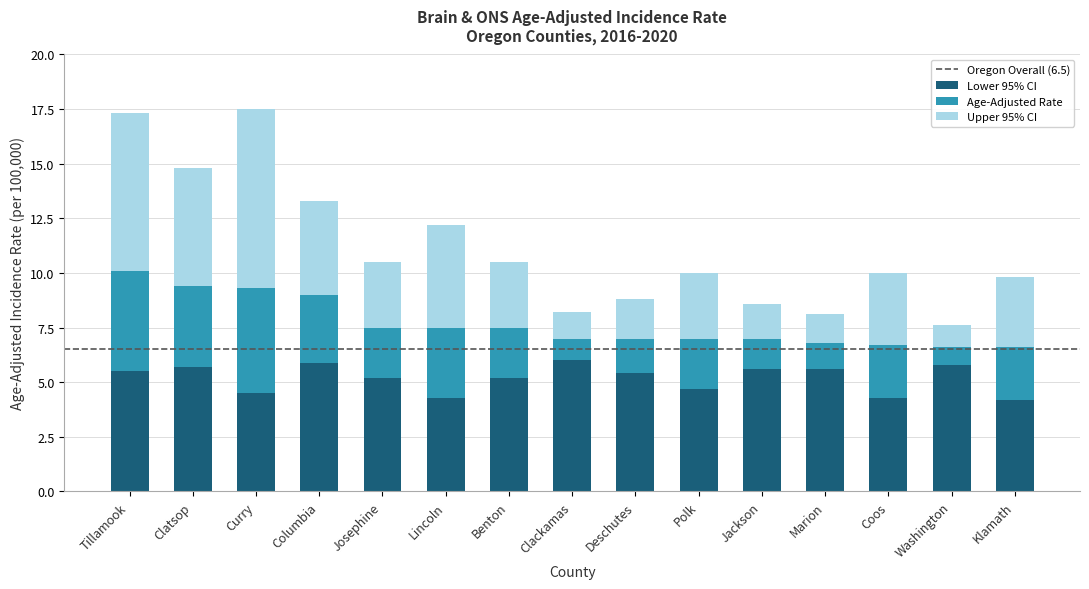

What is the difference between the maximum and minimum values in the Lower 95% CI series?

1.8